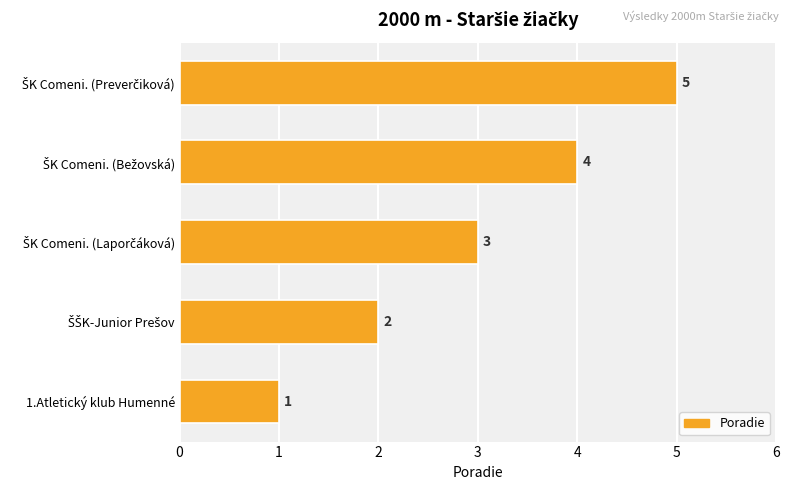

What is the average value?

3